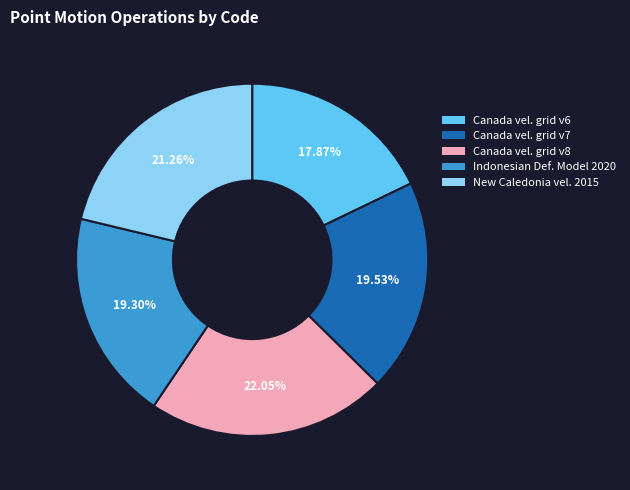

Is there any slice that represents more than half of the pie?

No